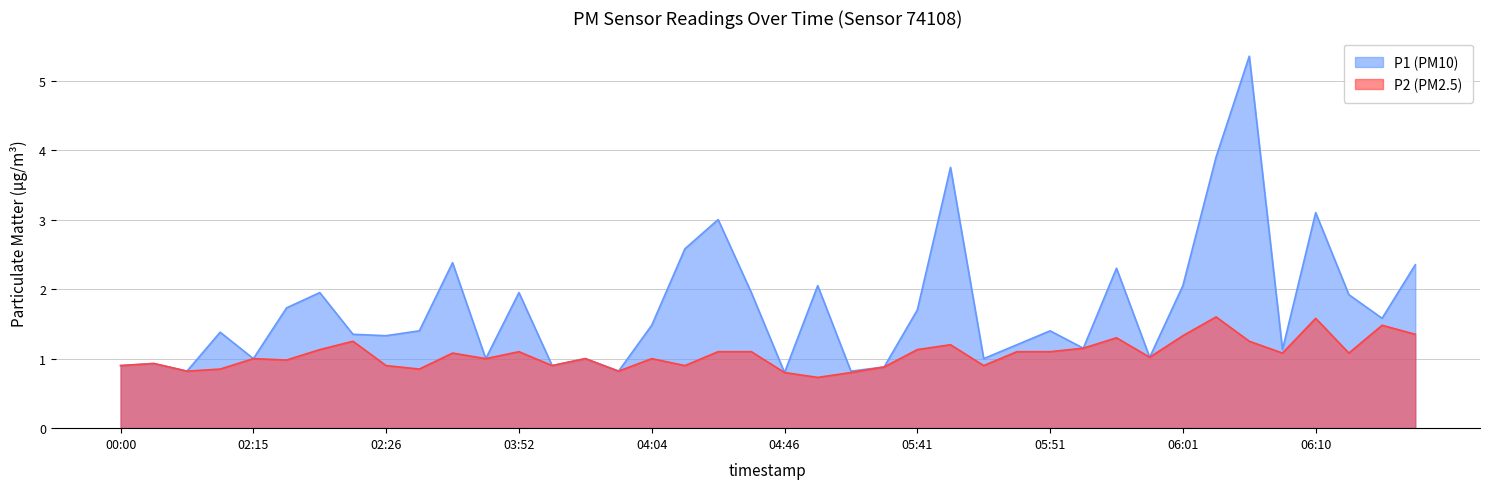

True or false: P2 (PM2.5) has a value of 1.8 at 05:58.

False